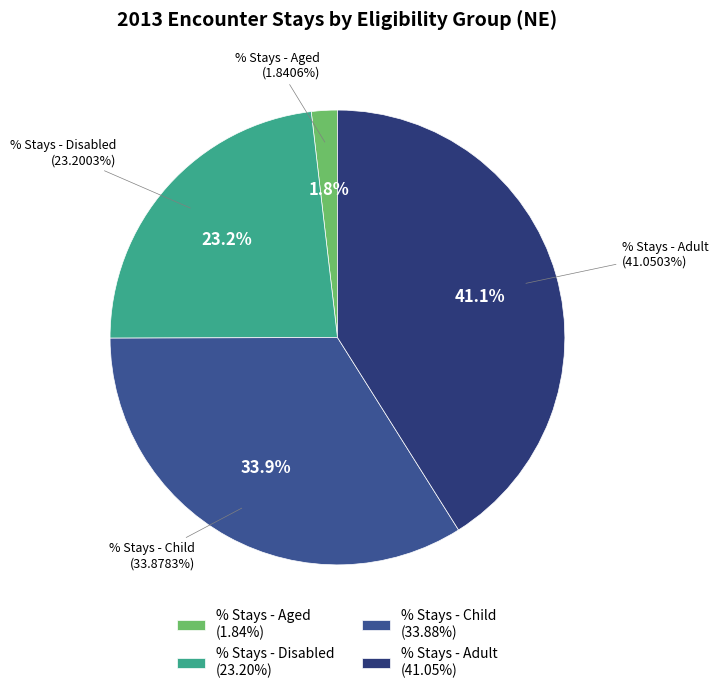

Is there any slice that represents more than half of the pie?

No